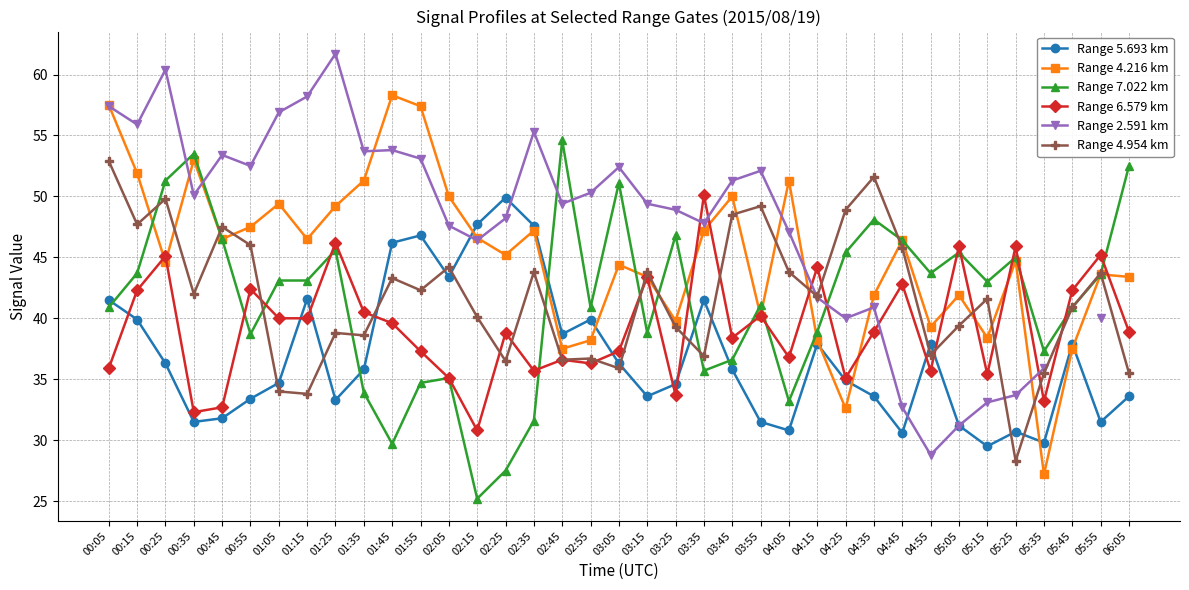

What is the total value across all series at 04:25?

236.9